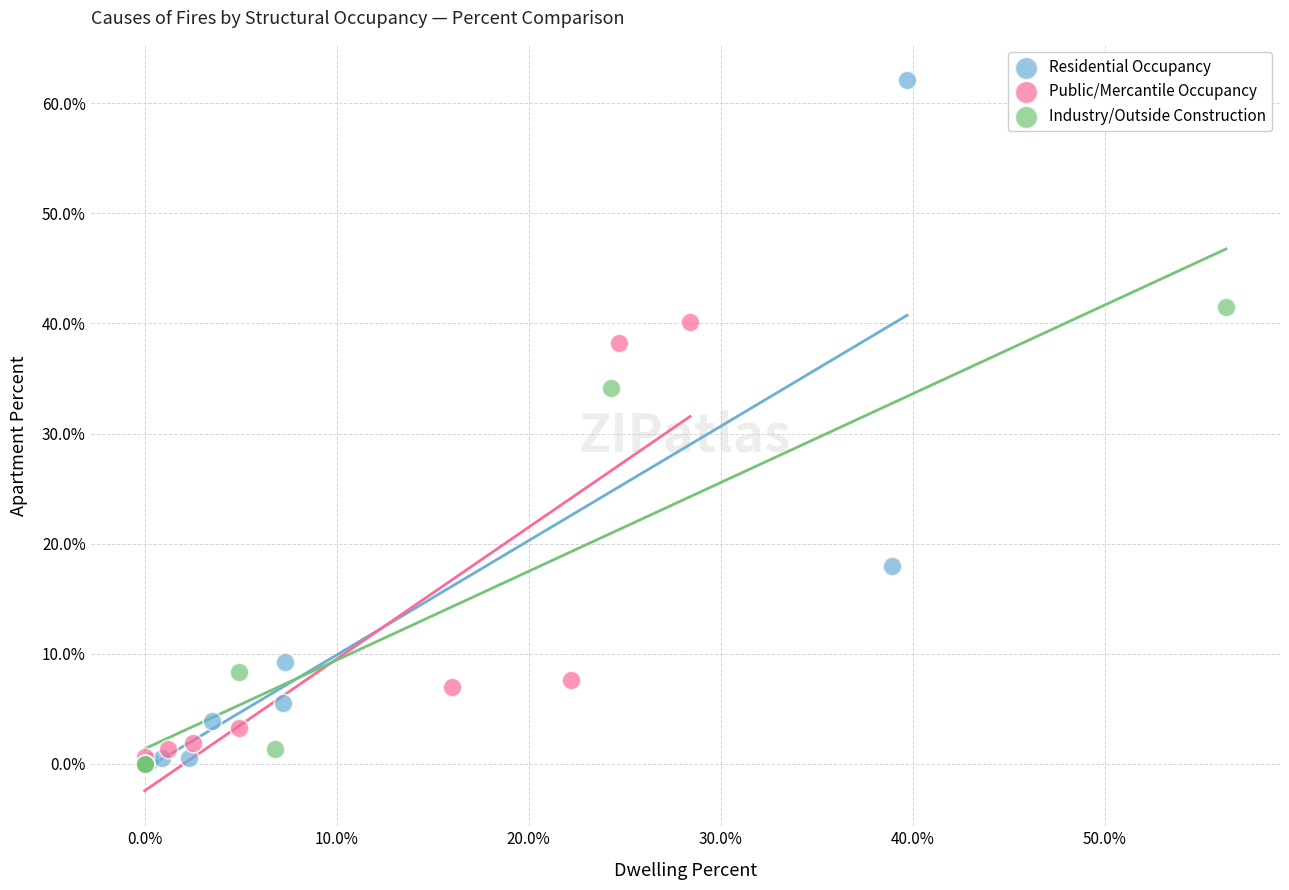

What are all the series names shown in the legend?

Residential Occupancy, Public/Mercantile Occupancy, Industry/Outside Construction